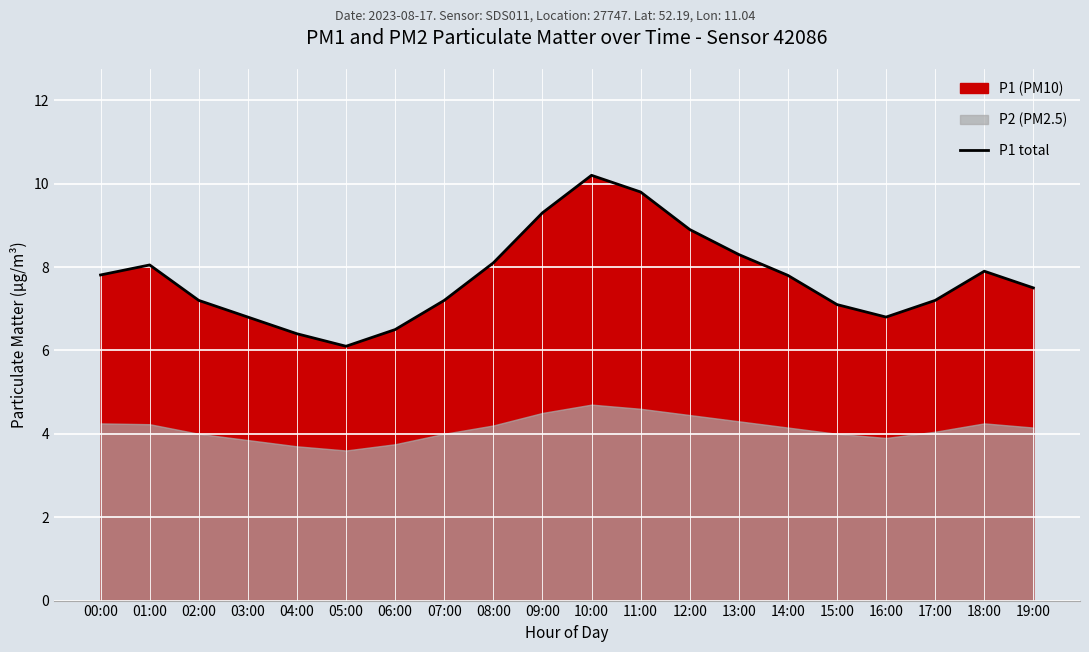

What is the difference between the second highest and minimum values?

3.7